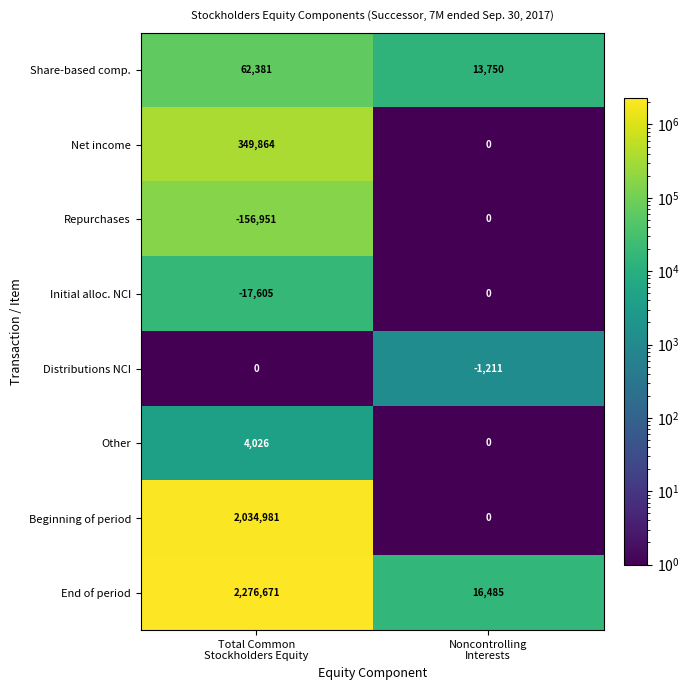

What is the average value of the Initial alloc. NCI series?

-8802